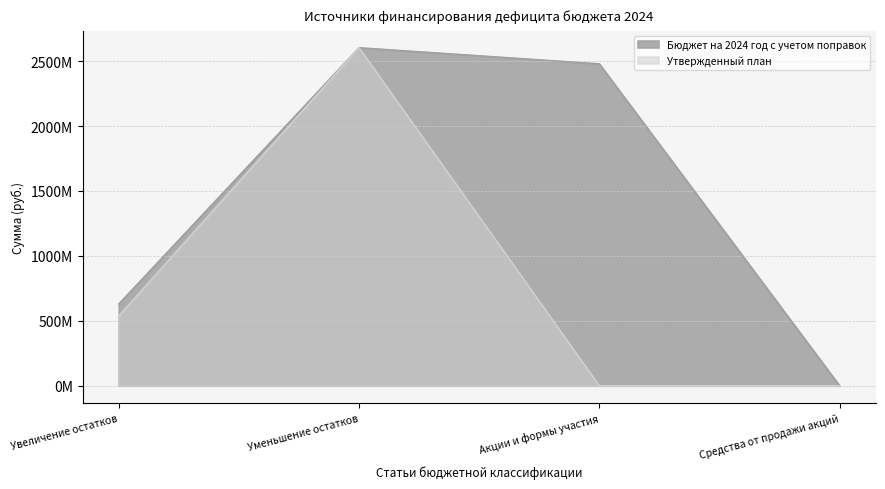

Reading left to right, list all the values displayed in this chart.

Бюджет на 2024 год с учетом поправок: 630039725	2603780645	2479752266	0
Утвержденный план: 537986071	2603780645	0	0